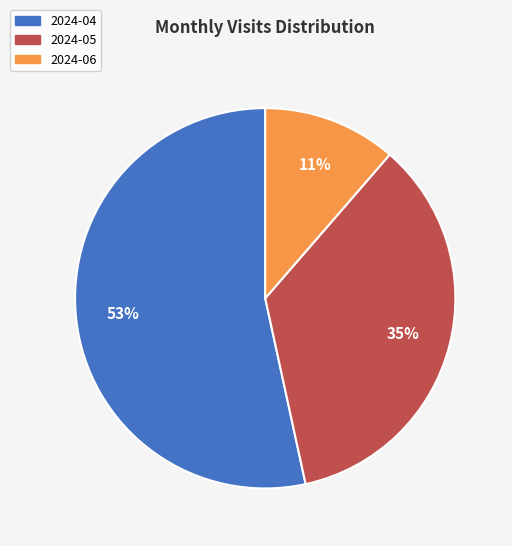

The 2024-04 slice represents 61% of the pie. True or false?

False